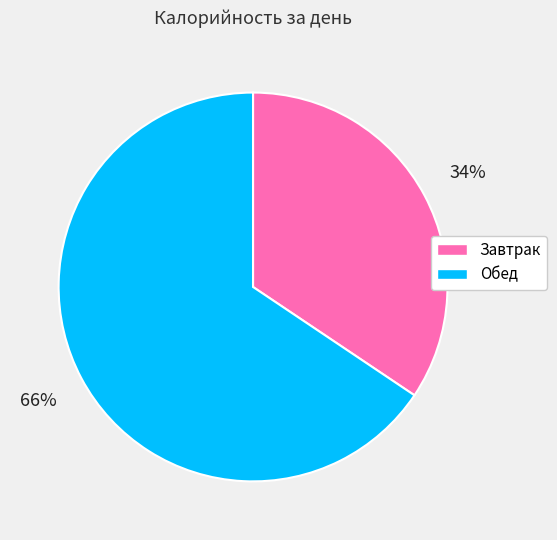

How many segments does this pie chart have?

2